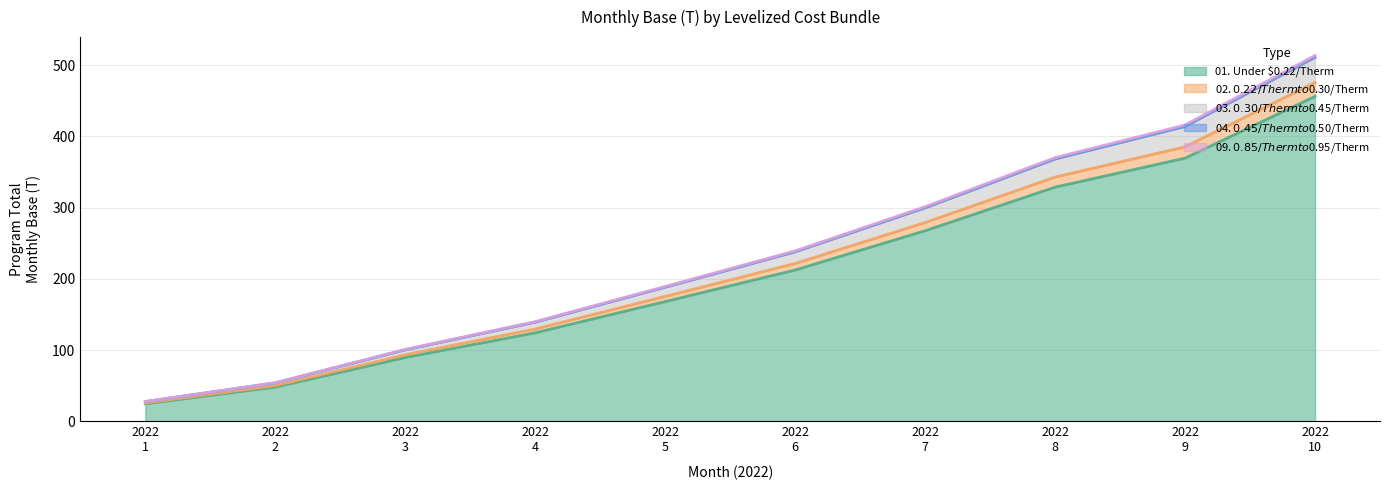

True or false: 02. $0.22/Therm to $0.30/Therm and 03. $0.30/Therm to $0.45/Therm intersect in this chart.

False